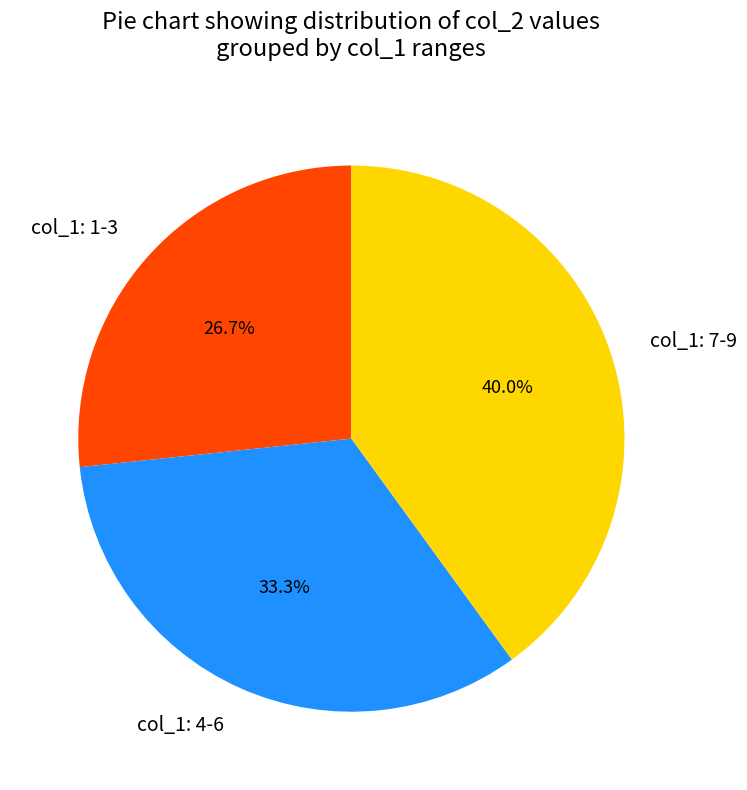

Which category has the biggest portion of the pie?

col_1: 7-9